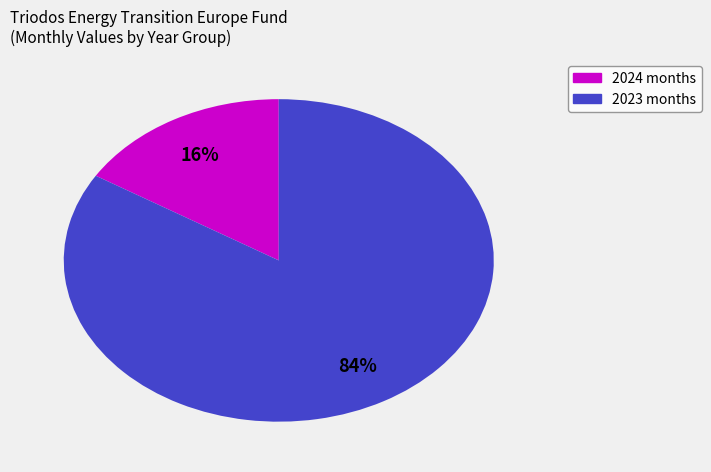

To the nearest percent, what is the average slice percentage?

50%